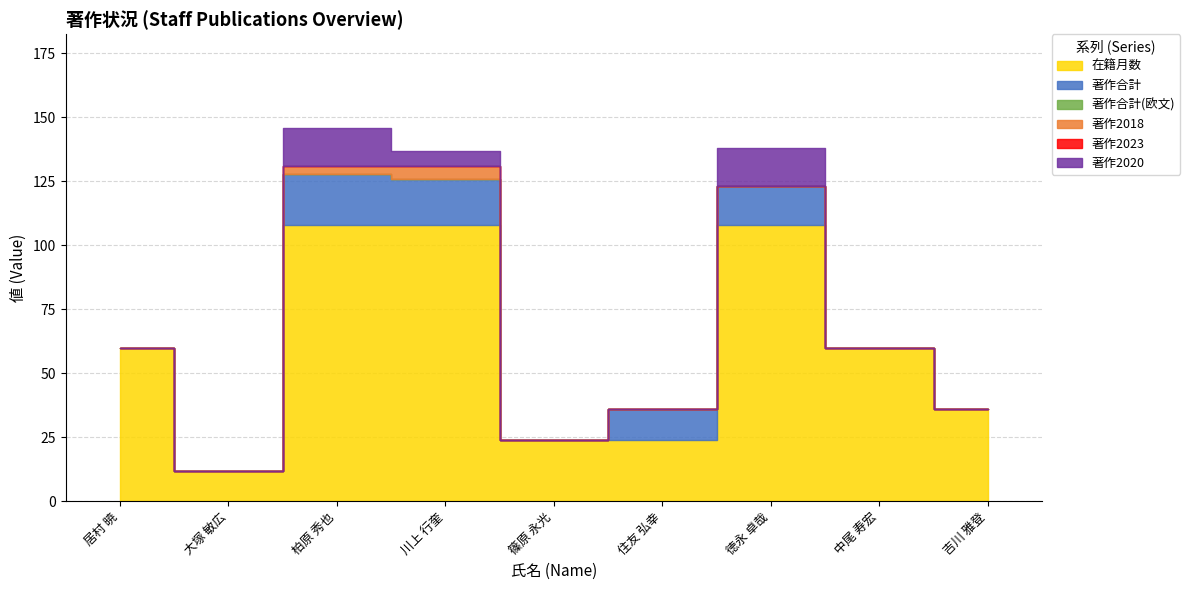

What value does the 在籍月数 series have at 吉川 雅登, to the nearest 5?

35